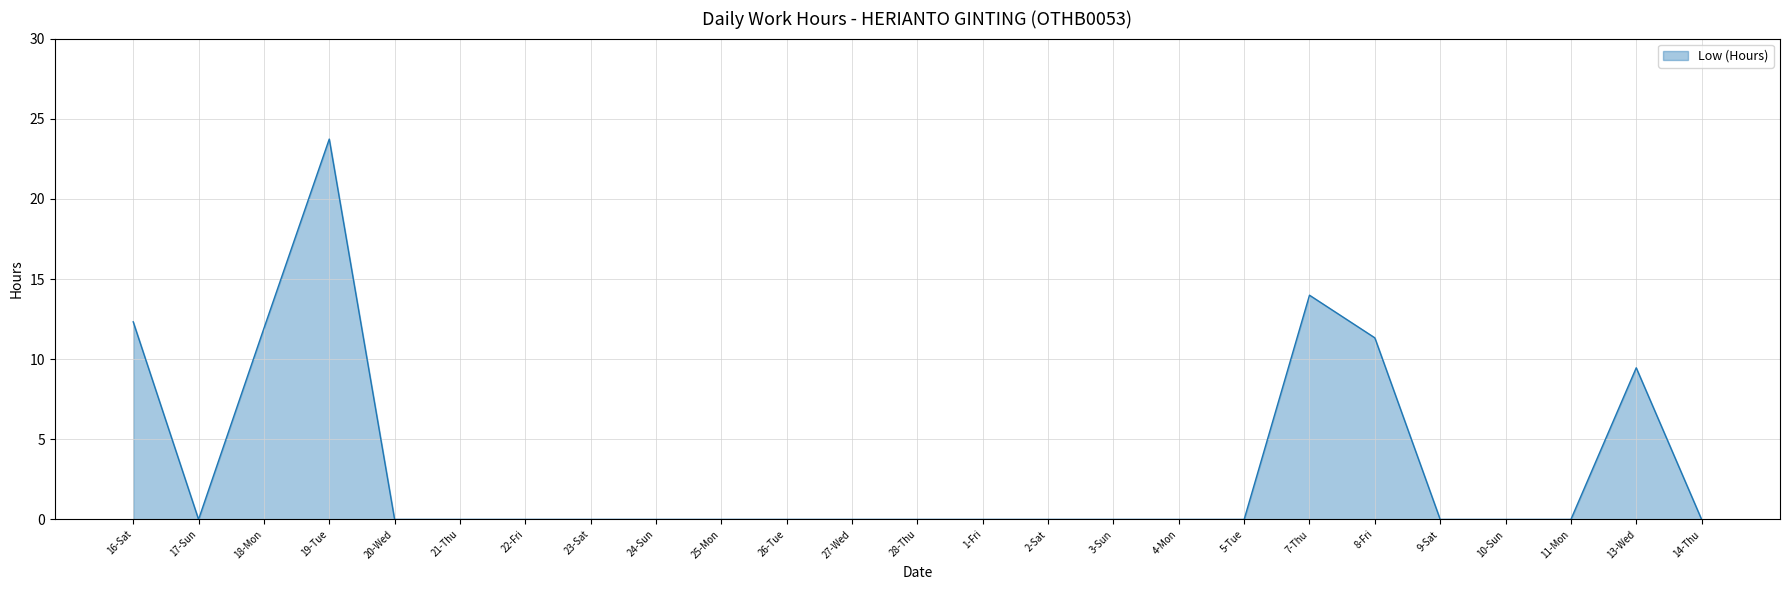

What position from the left is 5-Tue?

18